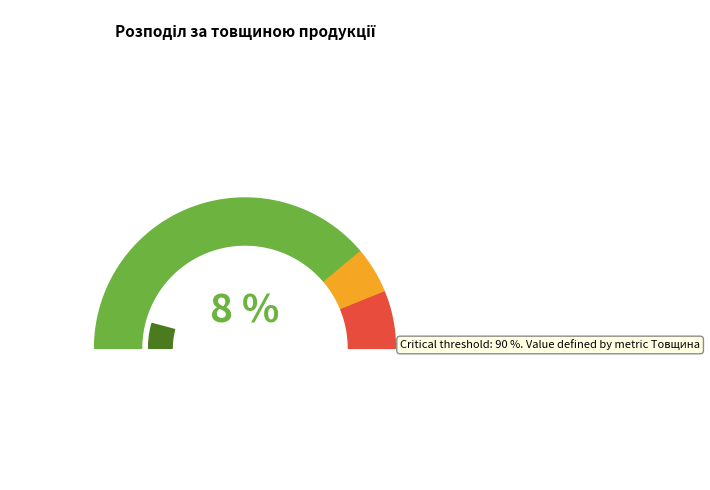

The Ламінат AGT Луна PRK109 slice represents 16% of the pie. True or false?

False